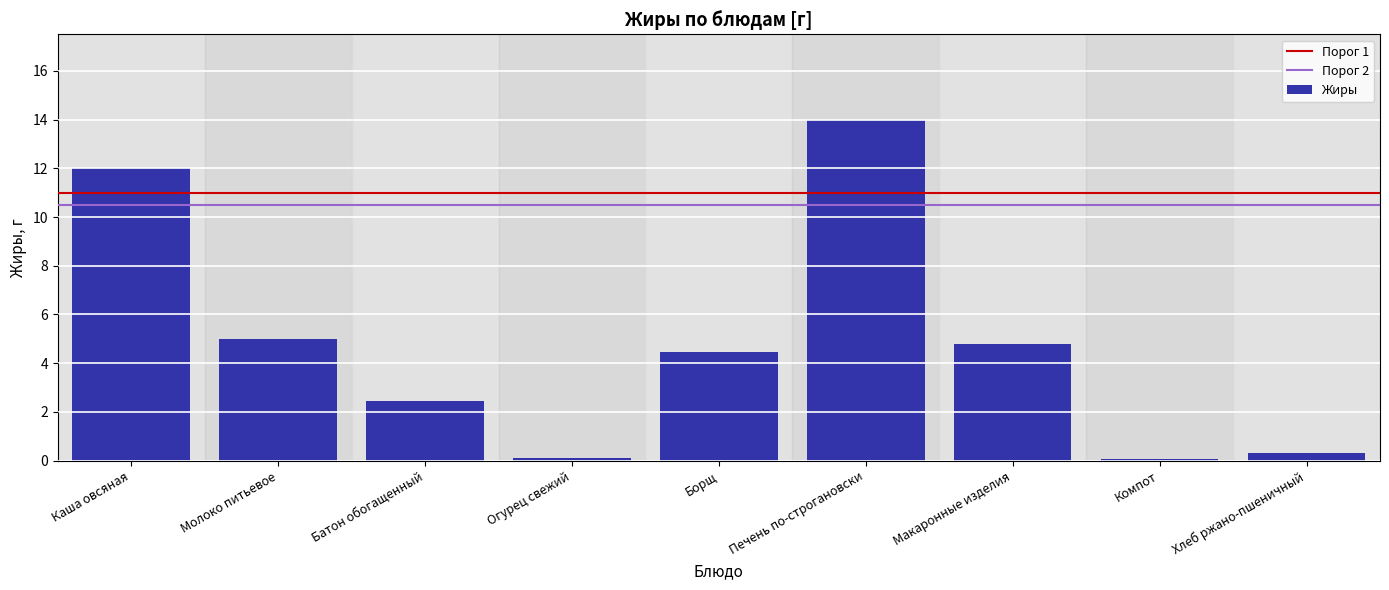

Reading left to right, list all the values displayed in this chart.

12.0	5.0	2.4	0.1	4.5	14.0	4.8	0.1	0.3